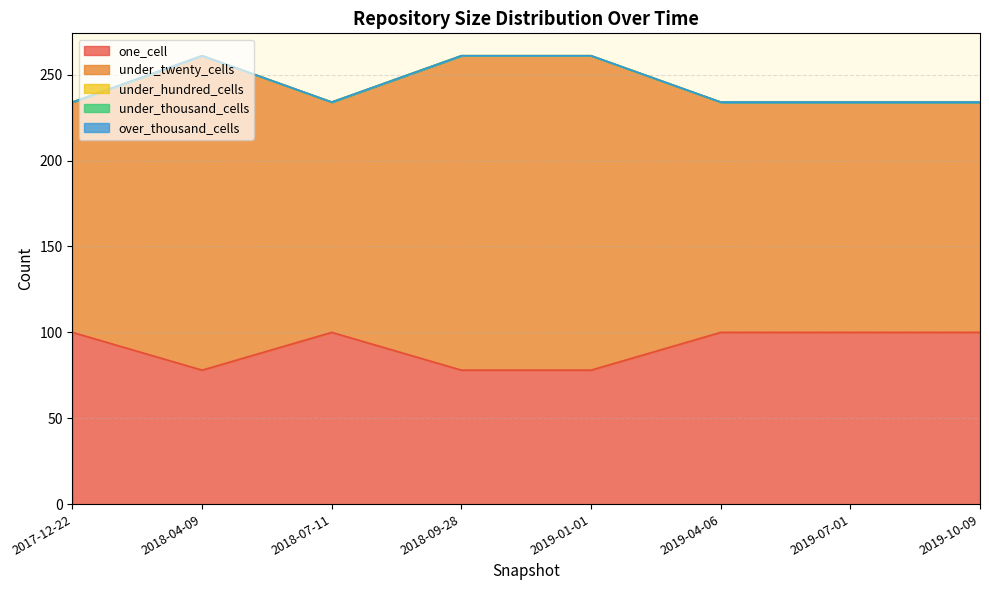

How many categories are shown in the chart?

8